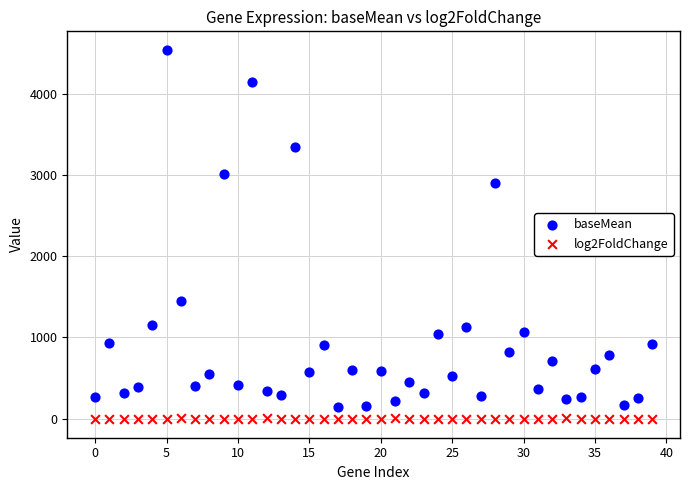

Which series contains the highest Y value?

baseMean